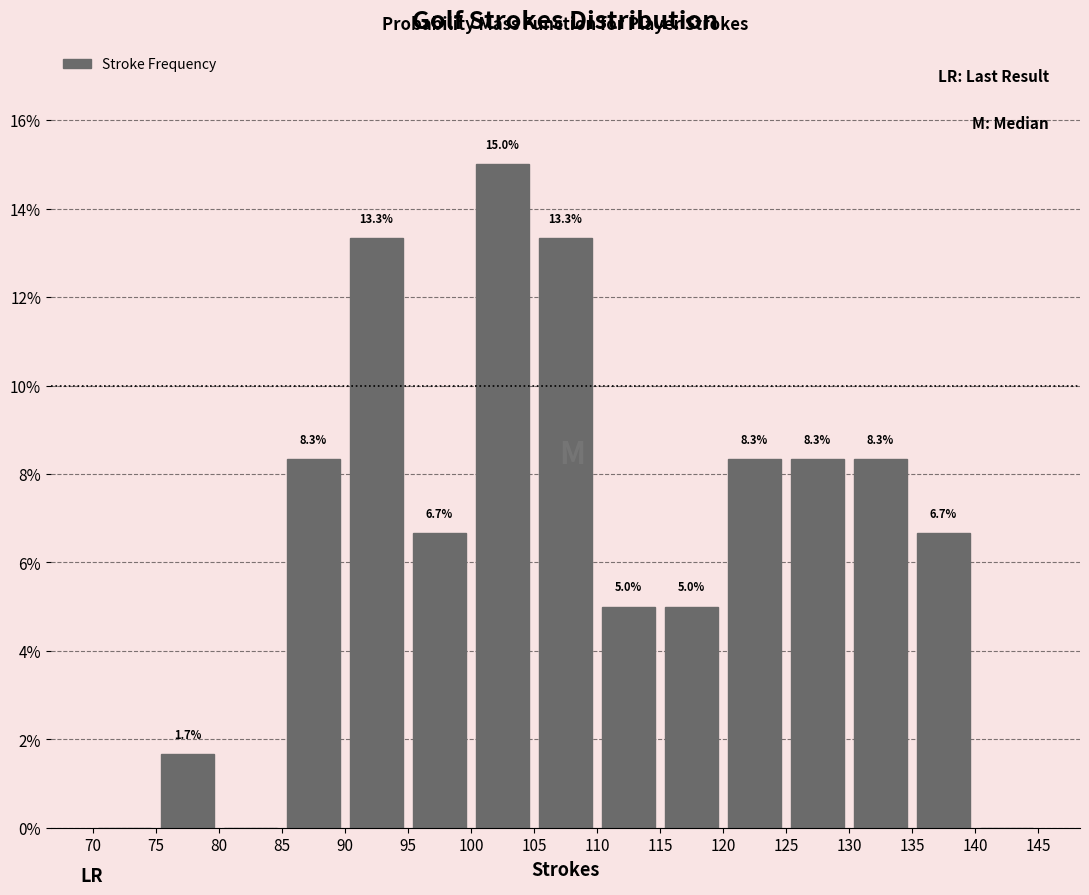

Which range on the x-axis has the tallest bar?

100 to 105